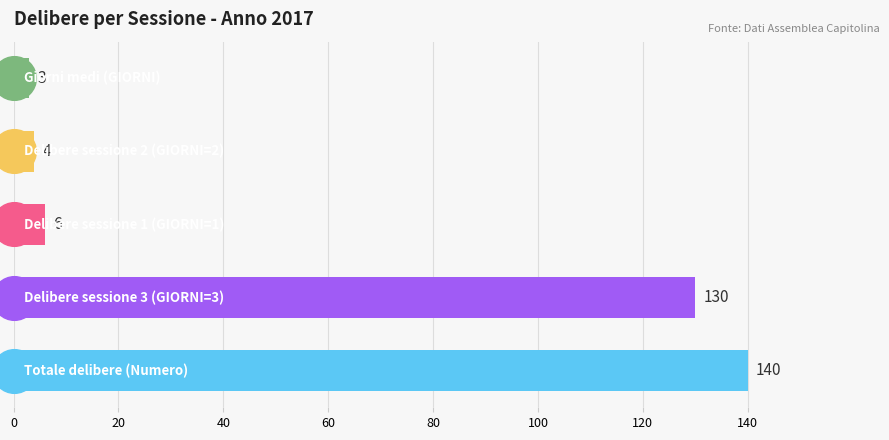

Is the value of Numero at 2017 greater than the value of GIORNI at 2017?

Yes